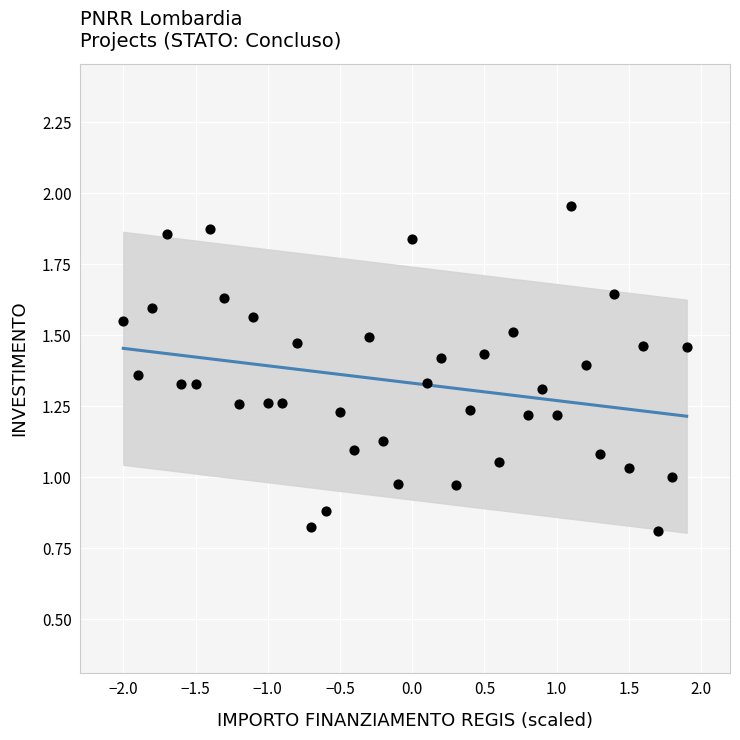

What is the range of X values (max minus min)?

3.9